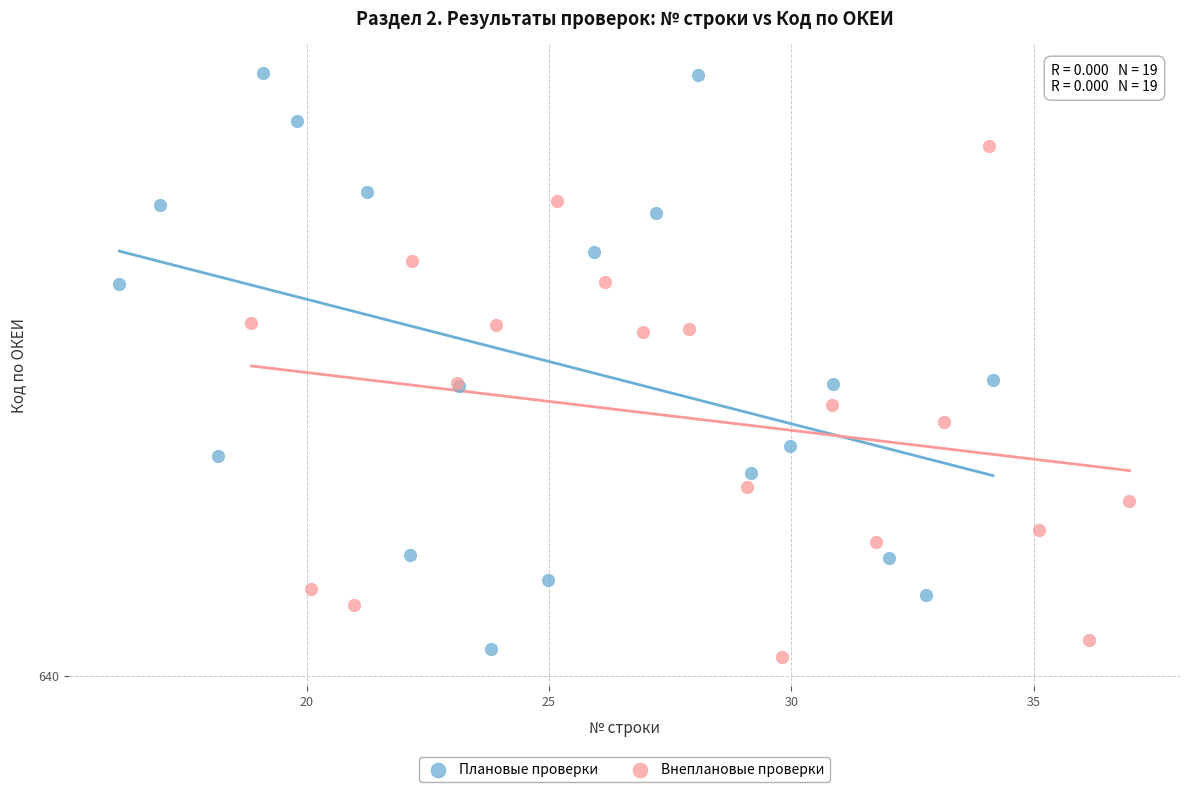

Which series has the largest Y range (max minus min)?

Плановые проверки